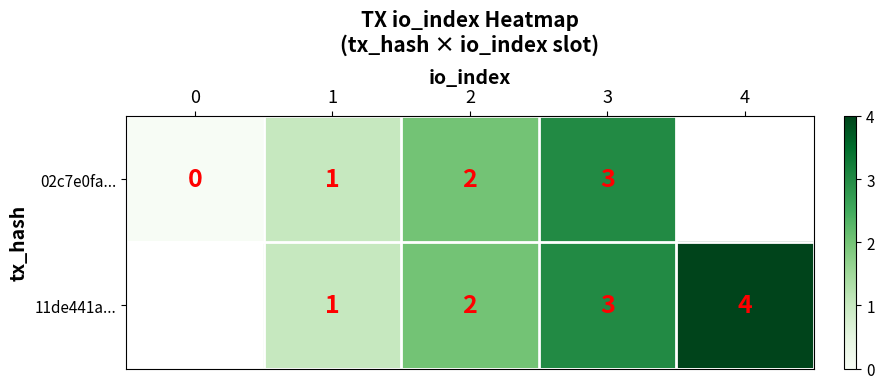

At which category is the sum across all series the highest?

3